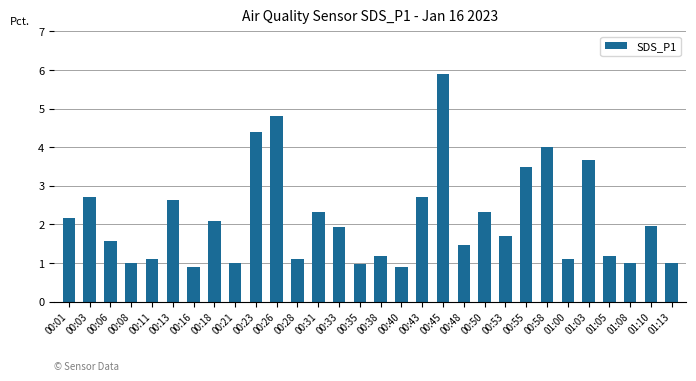

Read the value at 00:26.

4.8